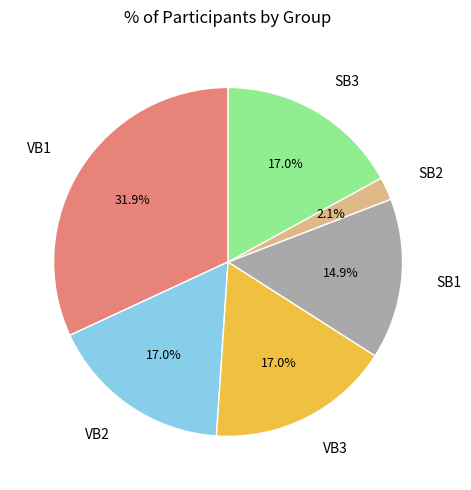

Is there a majority slice in this chart?

No